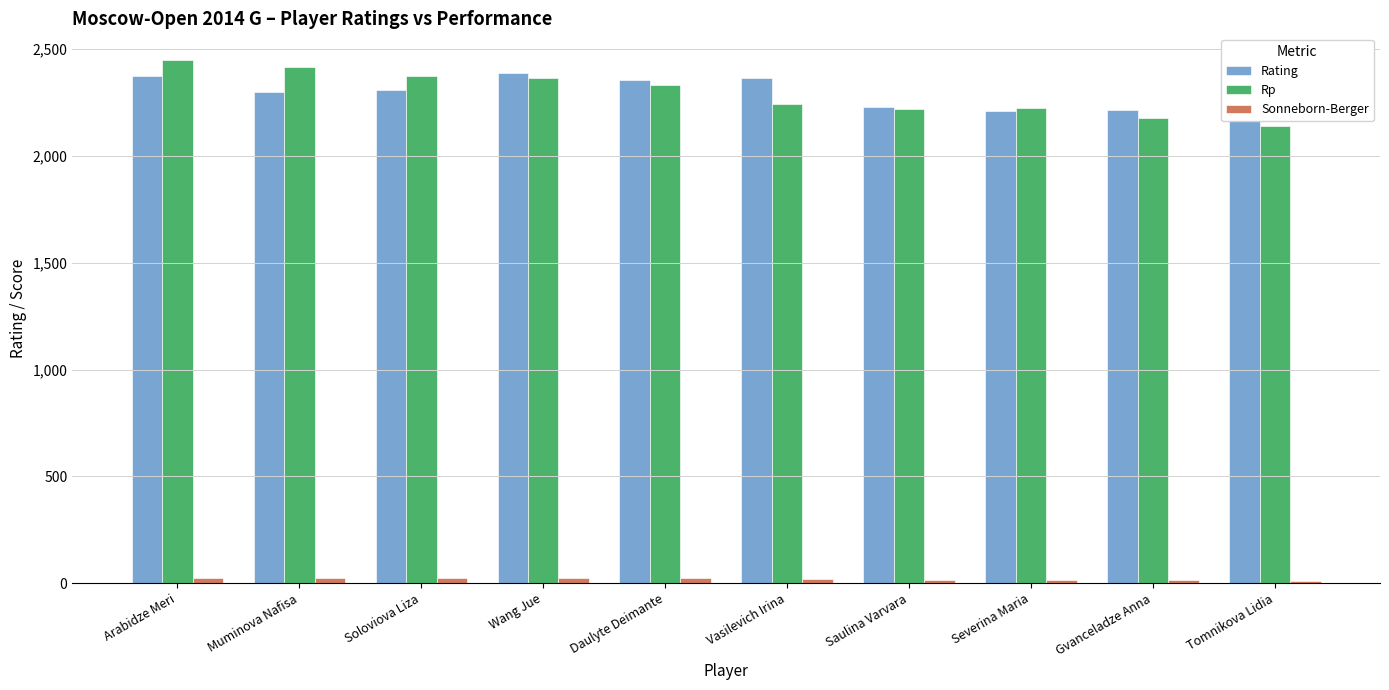

How many data points in Rp are above 2330?

4